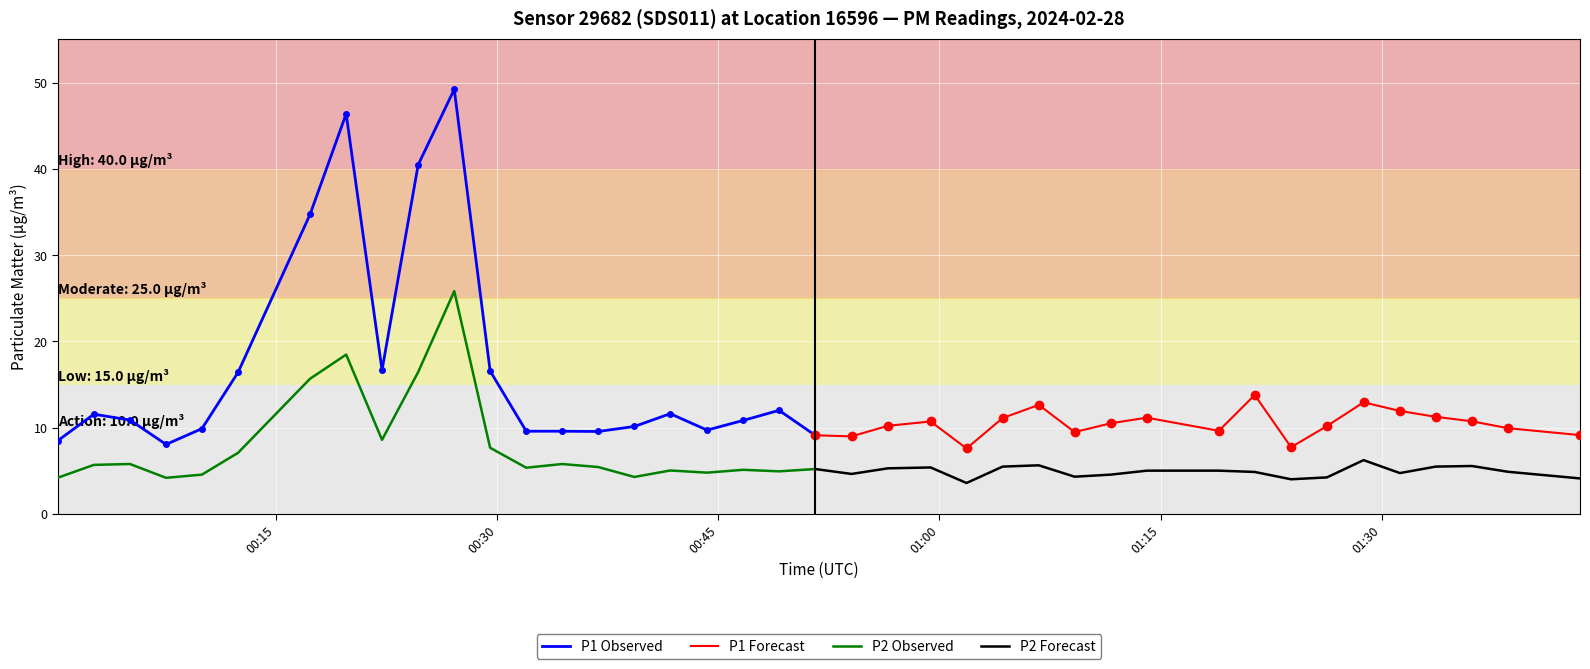

How many interior local peaks does the P1 series have?

10